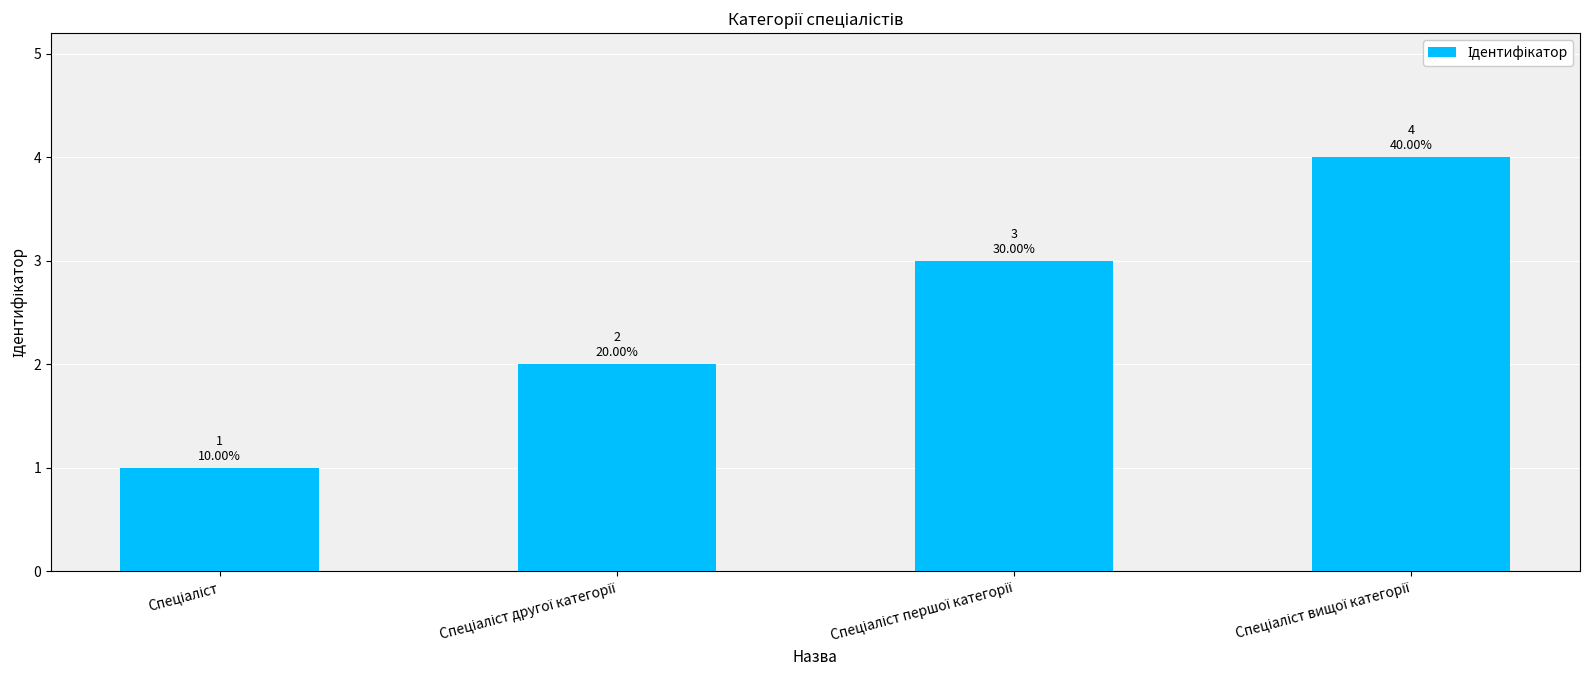

What is the maximum value shown in the chart?

4